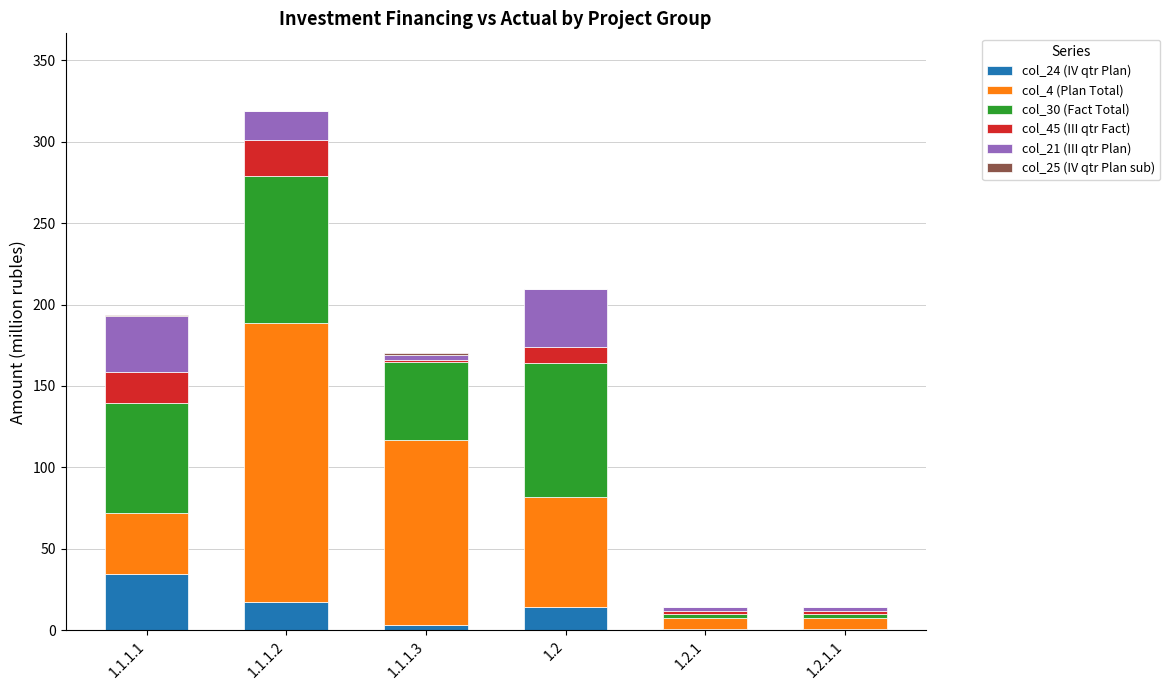

What is the highest value of the col_24 (IV qtr Plan) series?

34.4